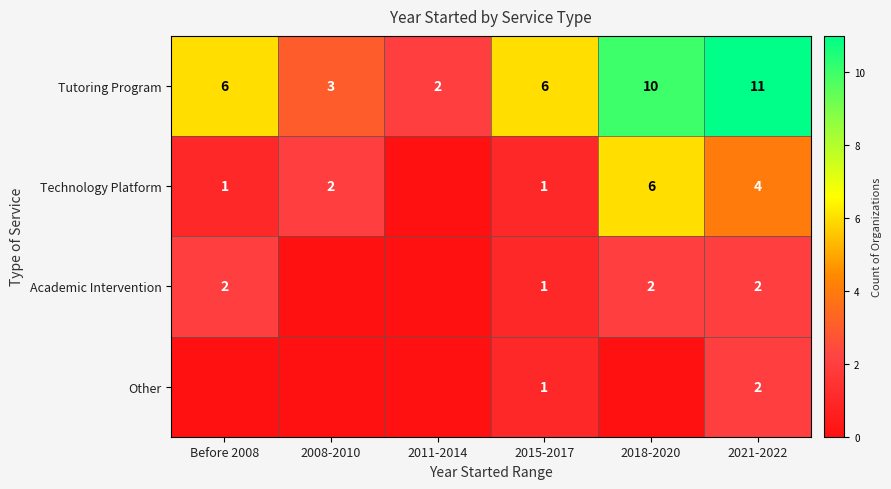

What is the difference between the maximum and second lowest values in the Tutoring Program series?

8